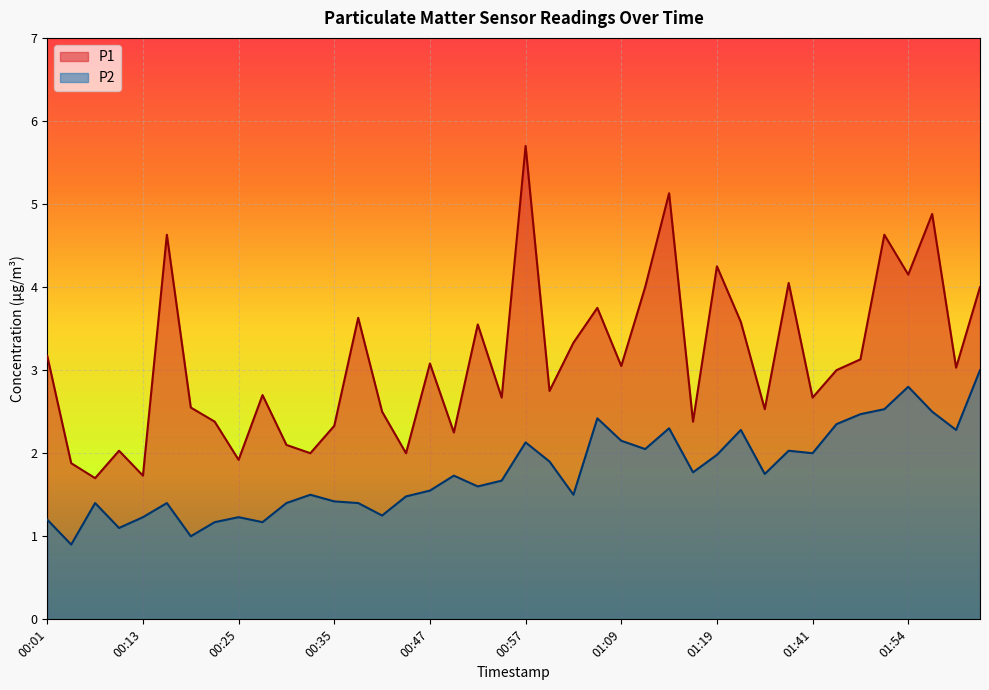

List the labels in order of P1 value, smallest first.

00:06, 00:13, 00:03, 00:25, 00:33, 00:45, 00:11, 00:30, 00:50, 00:35, 00:23, 01:17, 00:42, 01:36, 00:20, 00:55, 01:41, 00:28, 01:02, 01:46, 01:59, 01:09, 00:47, 01:49, 00:01, 01:05, 00:52, 01:27, 00:40, 01:07, 01:12, 02:01, 01:38, 01:54, 01:19, 00:18, 01:51, 01:56, 01:14, 00:57